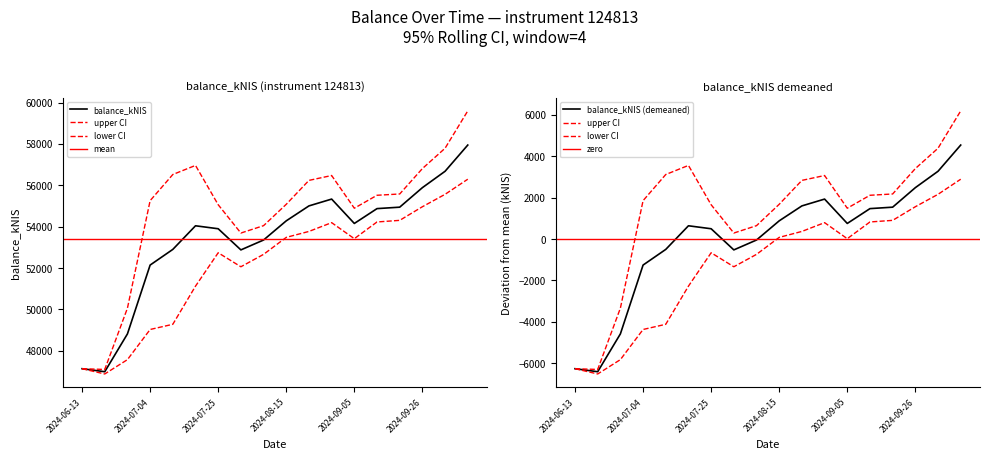

What is the average value?

53404.8